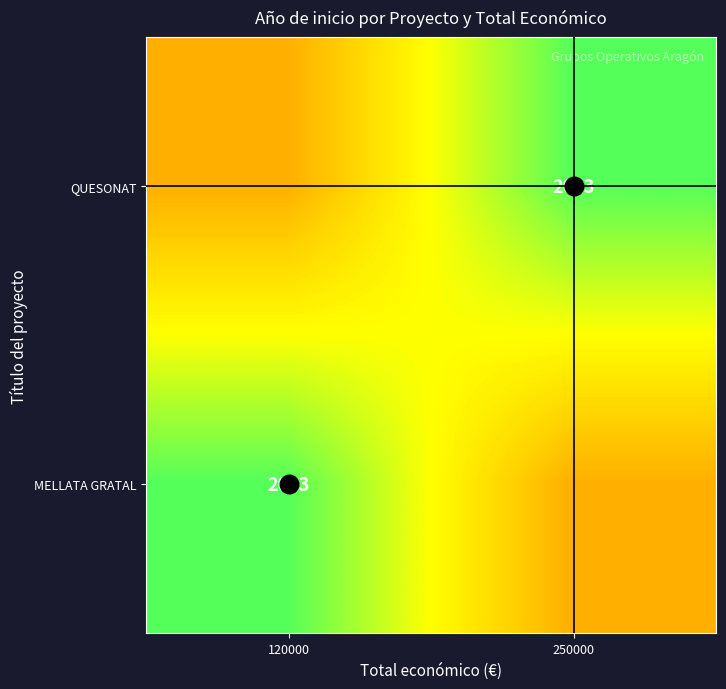

True or false: MELLATA GRATAL has a value of 948 at 250000.

False